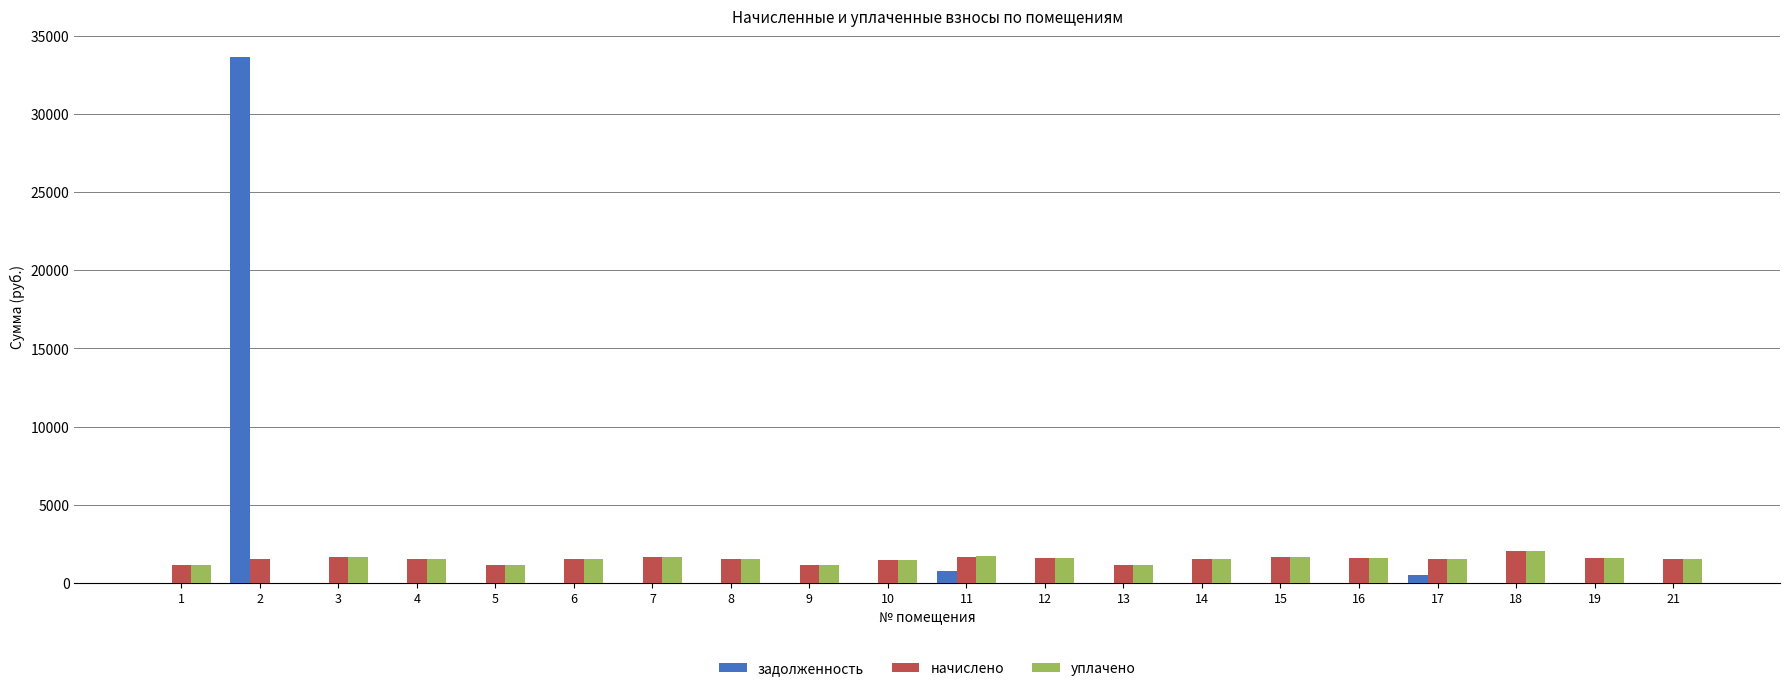

What is the sum of all уплачено values?

28554.7